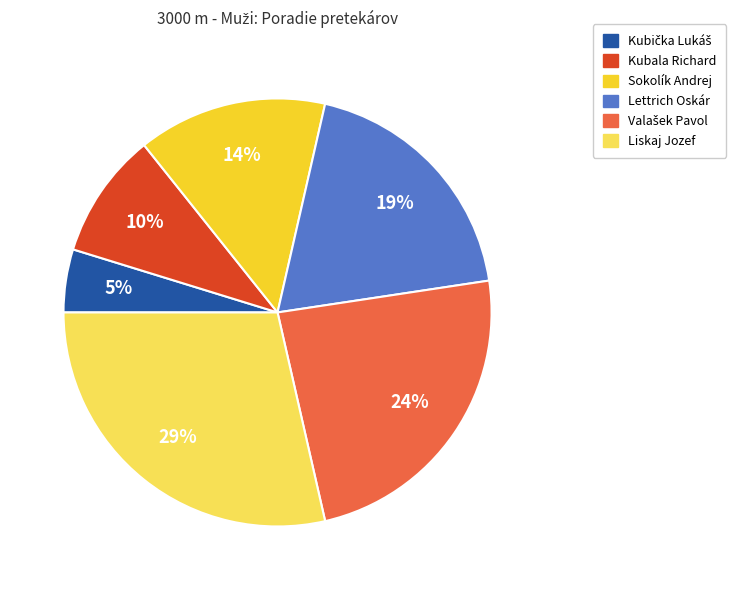

Does any single category account for the majority?

No